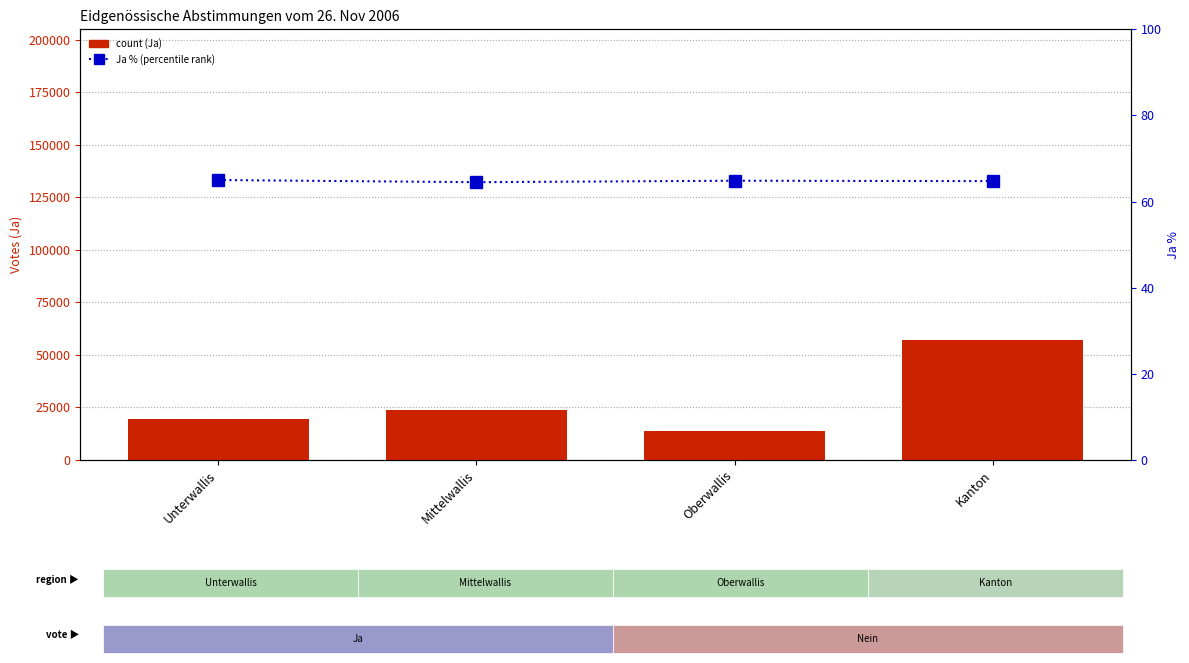

Which category has the highest value in the Ja % (percentile rank) series?

Unterwallis